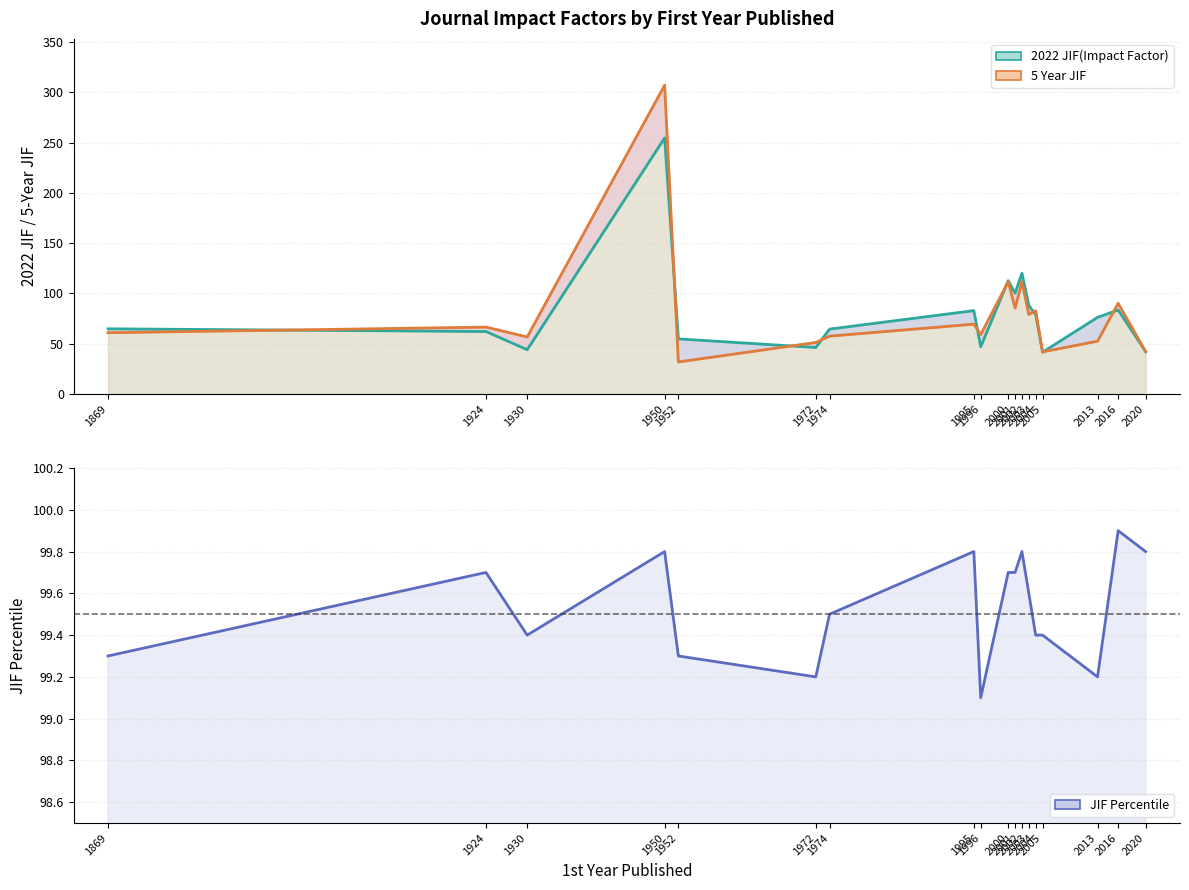

True or false: JIF Percentile has more than 1 points higher than both neighbors.

True